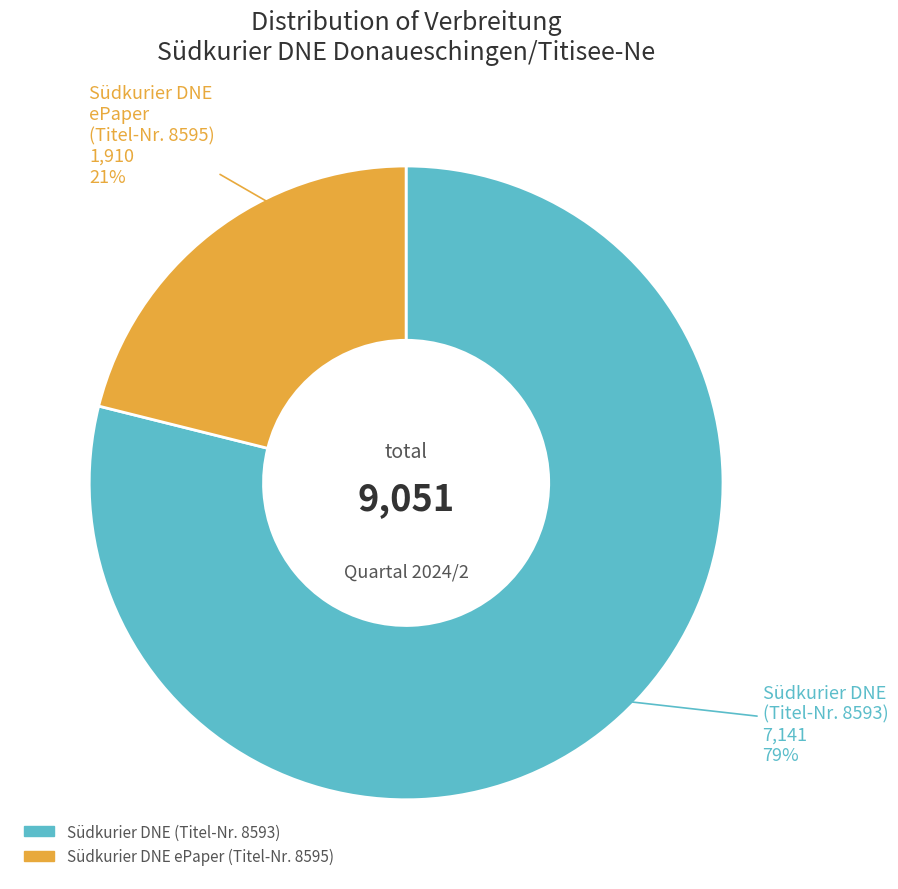

Is there any slice that represents more than half of the pie?

Yes